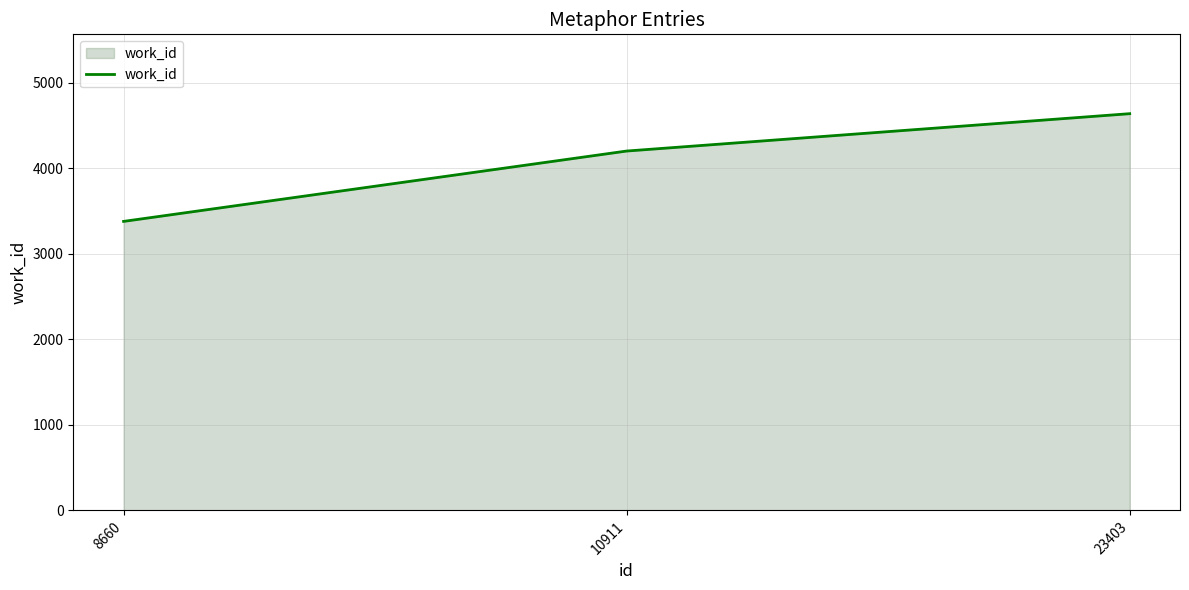

Read the value at 23403, to the nearest 10.

4640